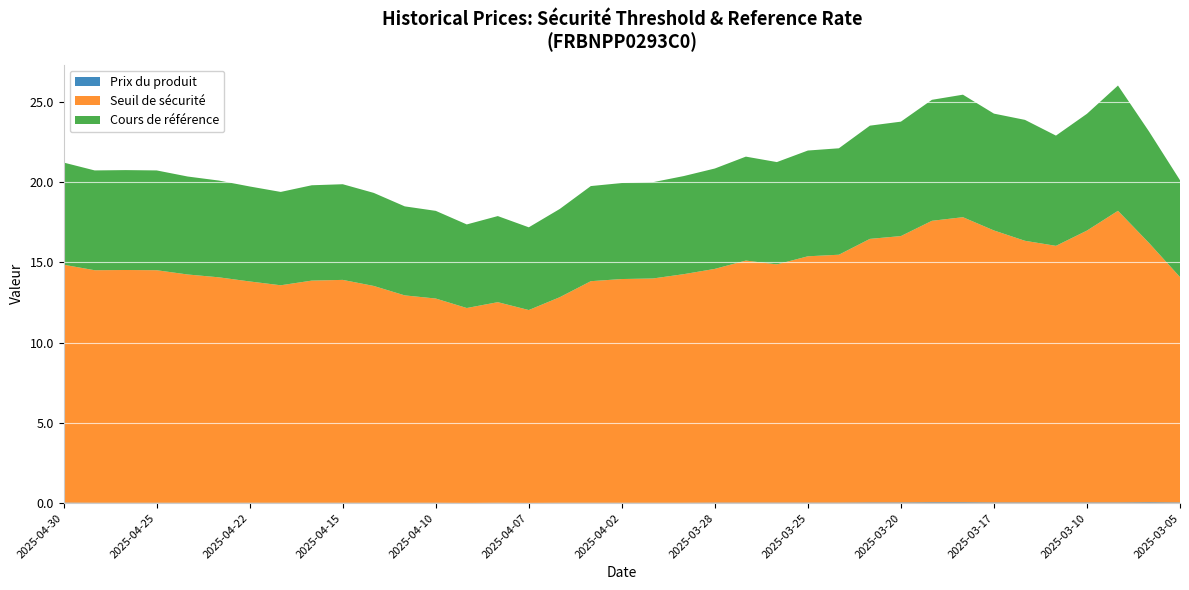

Reading right to left, list all the values displayed in this chart.

Prix du produit: 0.0	0.1	0.0	0.0	0.0	0.0	0.0	0.1	0.1	0.0	0.0	0.0	0.0	0.0	0.0	0.0	0.0	0.0	0.0	0.0	0.0	0.0	0.0	0.0	0.0	0.0	0.0	0.0	0.0	0.0	0.0	0.0	0.0	0.0	0.0	0.0	0.0
Seuil de sécurité: 14.1	16.2	18.2	17.0	16.0	16.3	17.0	17.8	17.6	16.6	16.5	15.5	15.4	14.9	15.1	14.6	14.3	14.0	14.0	13.8	12.8	12.0	12.5	12.2	12.7	12.9	13.5	13.9	13.9	13.6	13.8	14.1	14.2	14.5	14.5	14.5	14.9
Cours de référence: 20.1	23.2	26.0	24.3	22.9	23.9	24.3	25.4	25.1	23.8	23.5	22.1	22.0	21.2	21.6	20.9	20.4	20.0	19.9	19.8	18.3	17.2	17.9	17.4	18.2	18.5	19.3	19.9	19.8	19.4	19.7	20.1	20.4	20.7	20.8	20.7	21.2